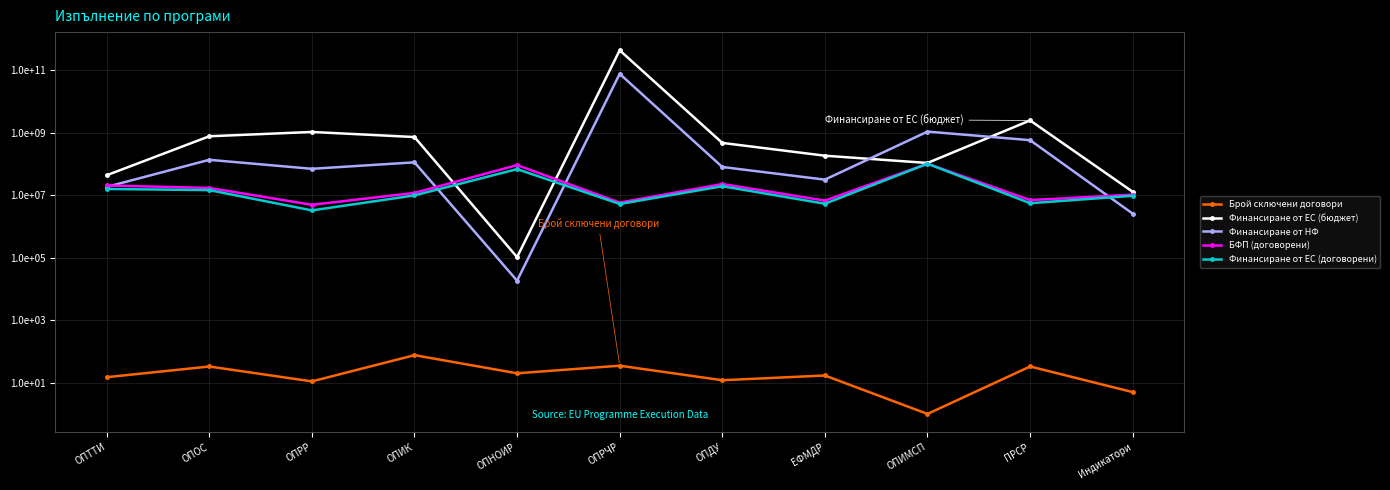

How many lines are shown in the chart?

5